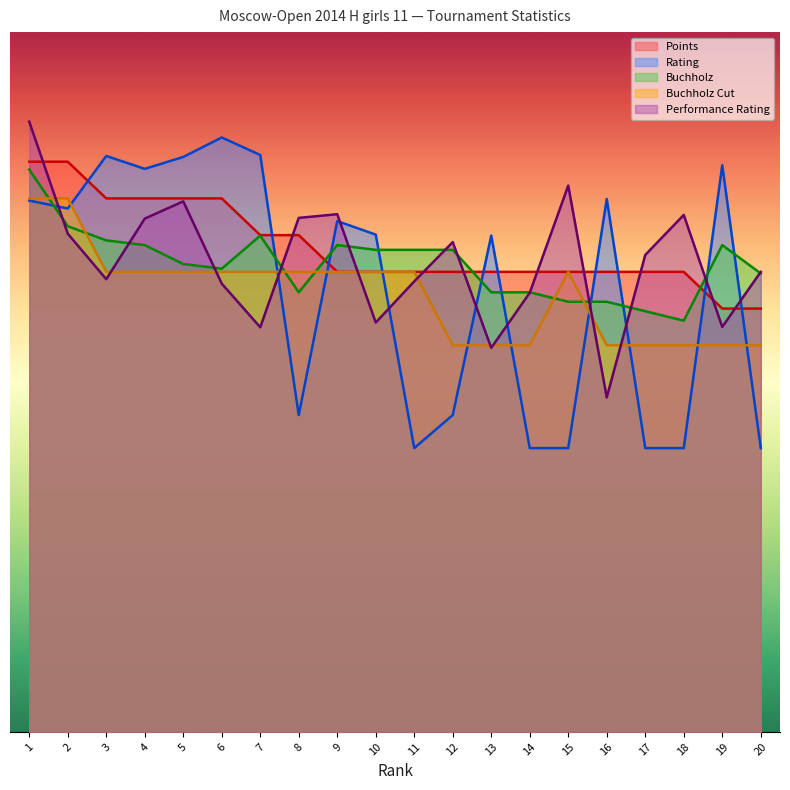

How many values in the Points series are below 1183?

2